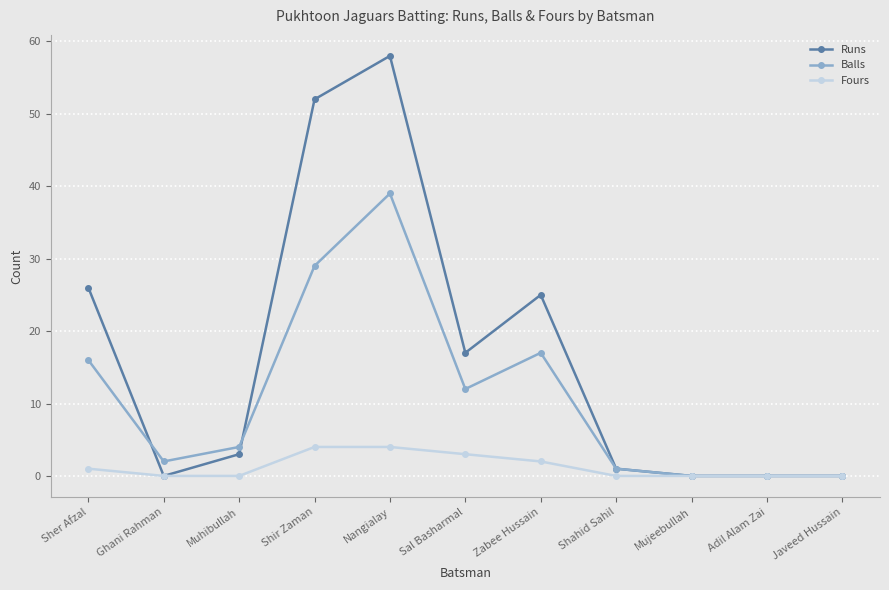

The Runs series shows 28 at Sal Basharmal. True or false?

False